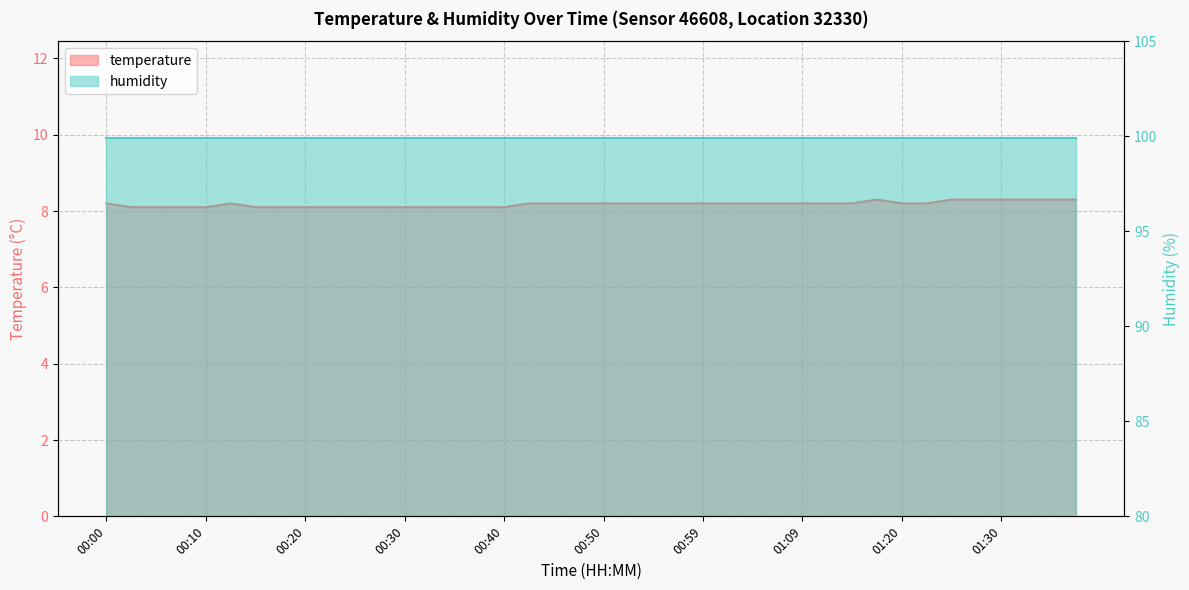

Reading left to right, list all the values displayed in this chart.

00:00=8.2	00:03=8.1	00:05=8.1	00:08=8.1	00:10=8.1	00:13=8.2	00:15=8.1	00:17=8.1	00:20=8.1	00:22=8.1	00:25=8.1	00:27=8.1	00:30=8.1	00:32=8.1	00:35=8.1	00:37=8.1	00:40=8.1	00:42=8.2	00:45=8.2	00:47=8.2	00:50=8.2	00:52=8.2	00:54=8.2	00:57=8.2	00:59=8.2	01:02=8.2	01:04=8.2	01:07=8.2	01:09=8.2	01:12=8.2	01:14=8.2	01:17=8.3	01:20=8.2	01:22=8.2	01:25=8.3	01:27=8.3	01:30=8.3	01:32=8.3	01:35=8.3	01:38=8.3